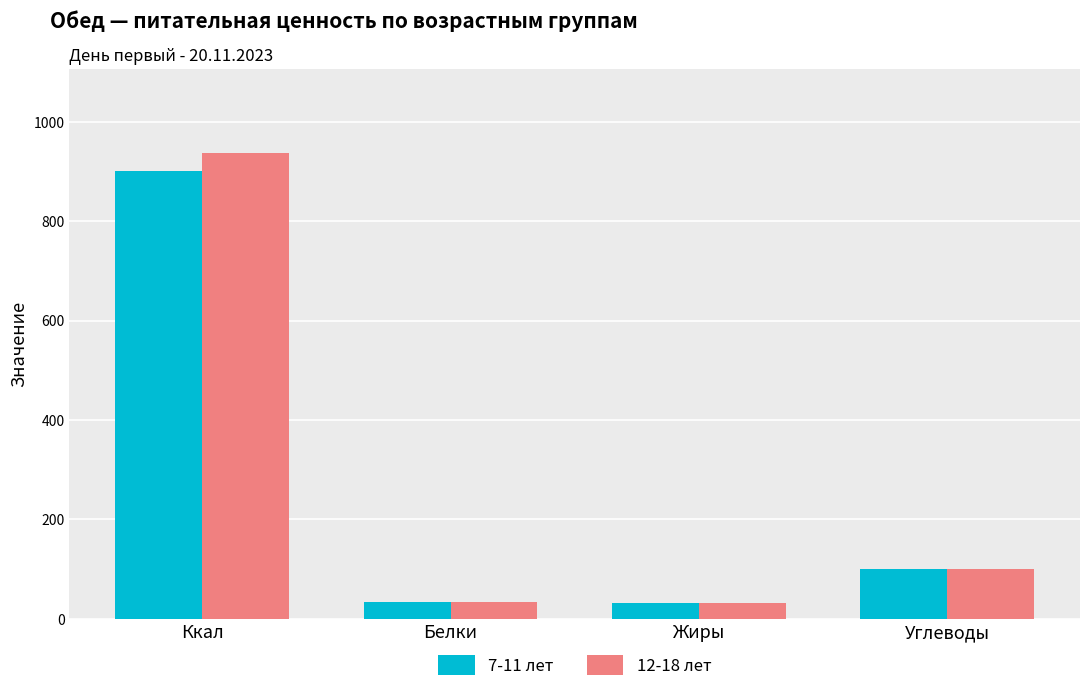

What is the label of the 1st bar from the right?

Углеводы